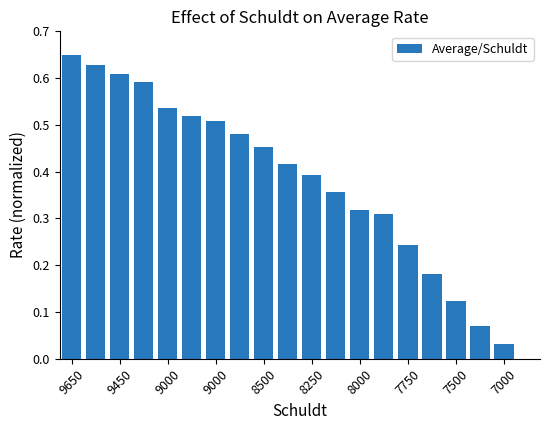

Count the number of categories in the chart.

20